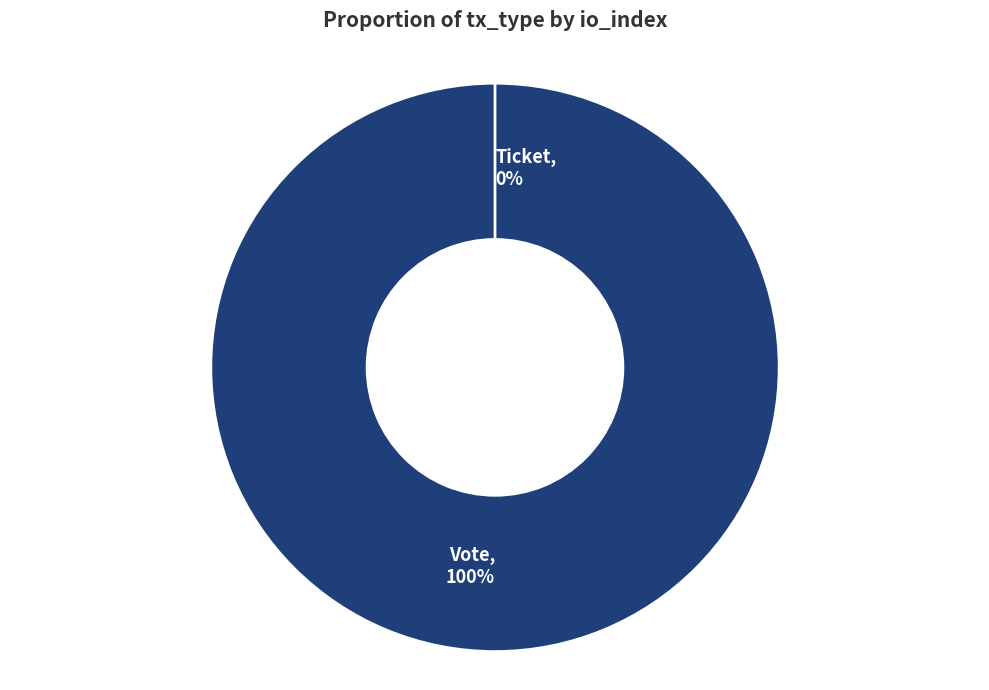

To the nearest percent, what percentage of the pie is Vote?

100%